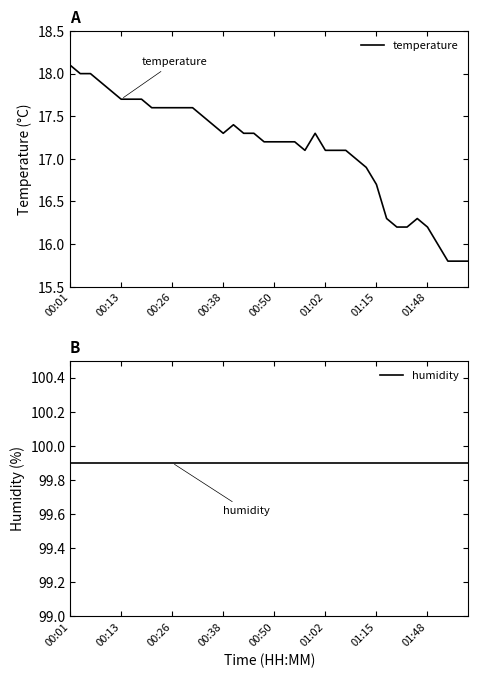

True or false: humidity and temperature cross at least once.

False